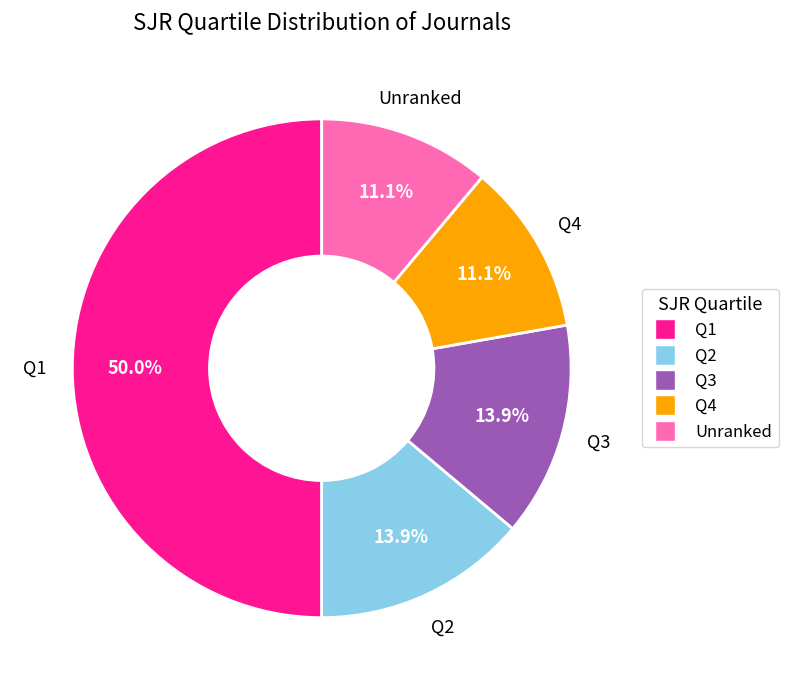

Is it true that Q3 is 14% of the pie?

True